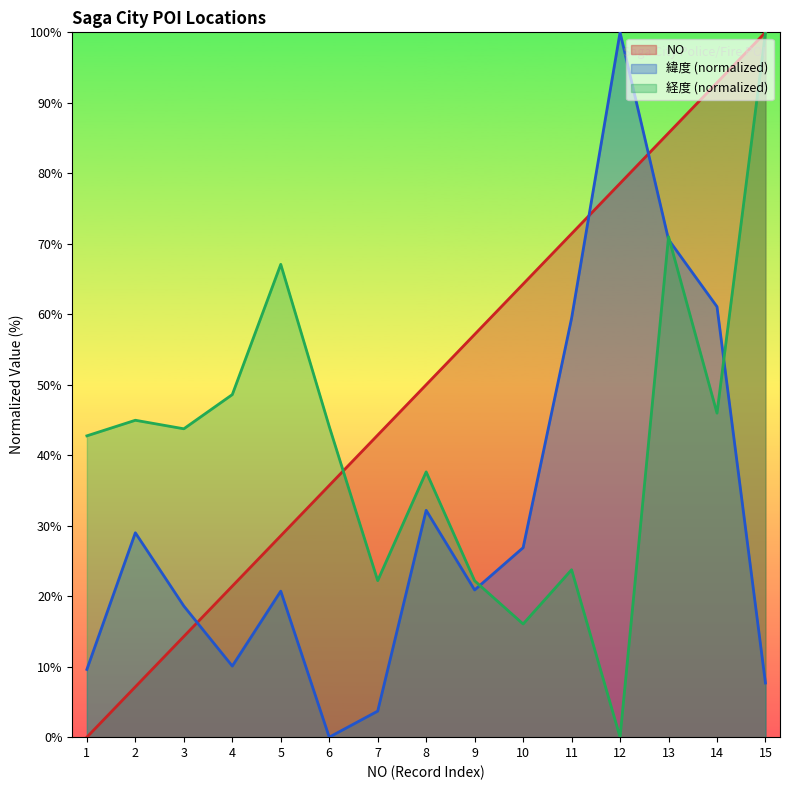

True or false: 経度 has a value of 78.0 at 2.

False